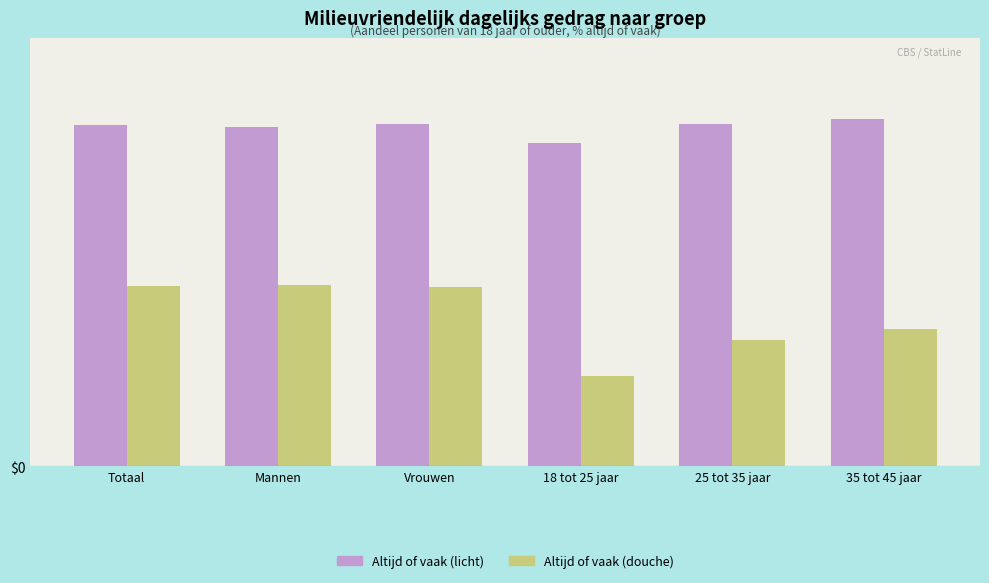

What is the sum of the Altijd of vaak (licht) values at 25 tot 35 jaar and Totaal?

191.4